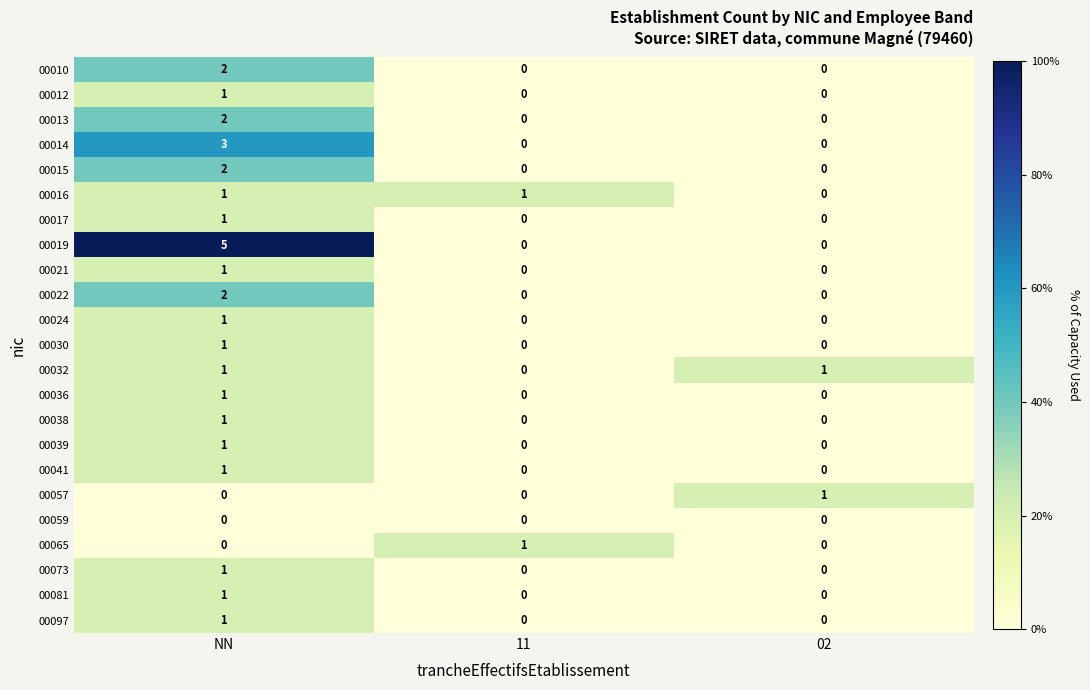

Count the 00015 values in the range 0 to 2.

3